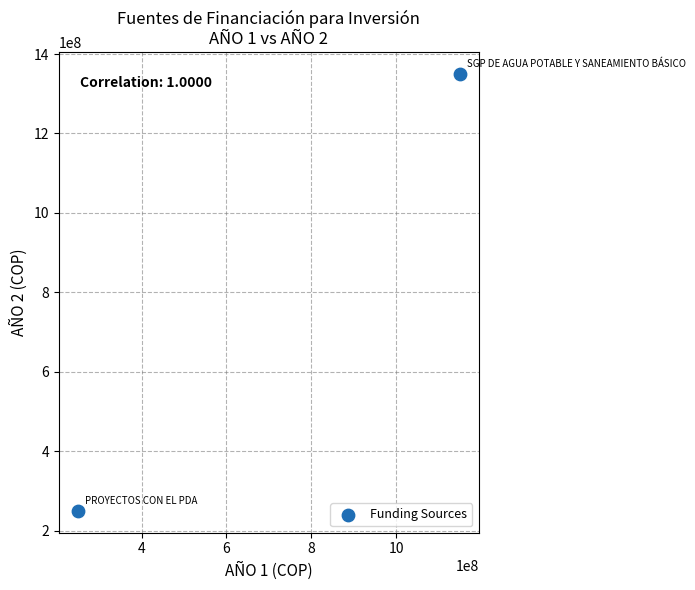

What is the range of X values (max minus min)?

900000000